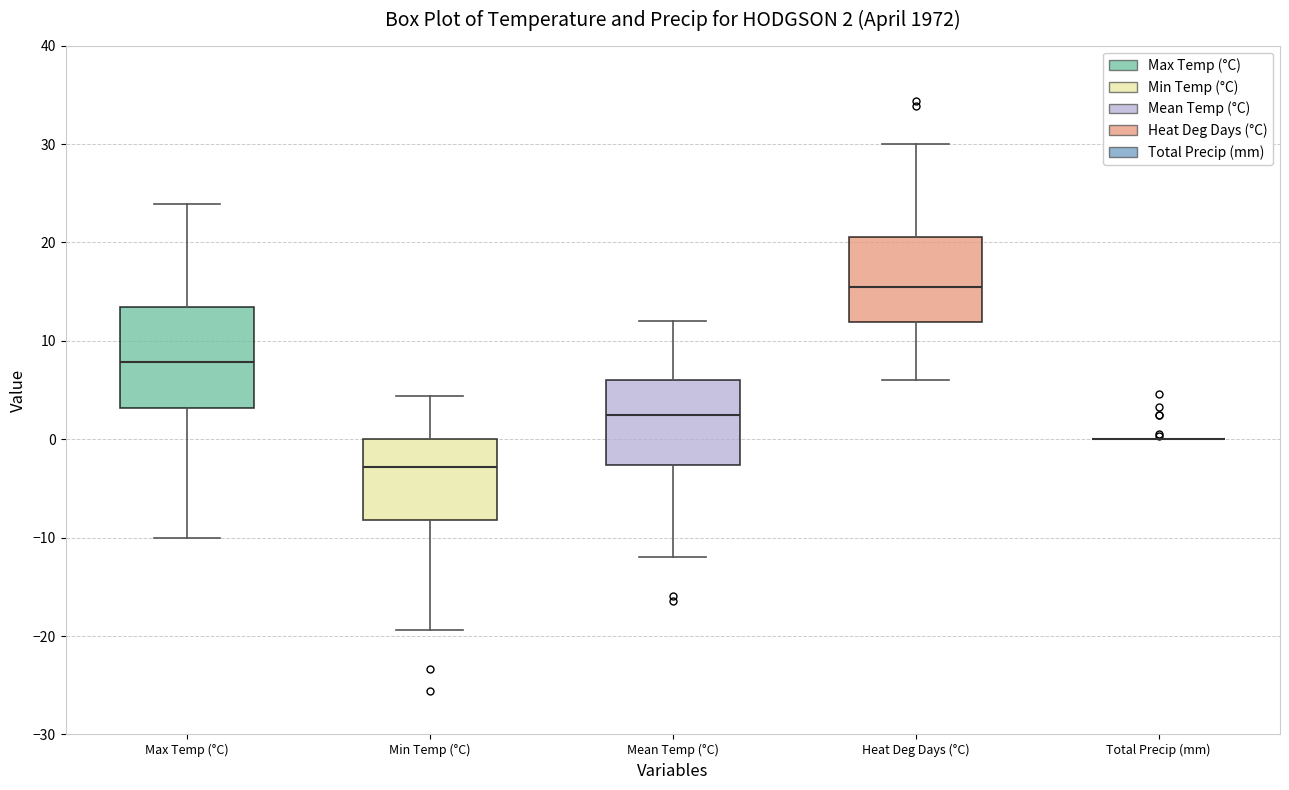

Comparing the boxes themselves (not the whiskers), which one is the tallest?

Max Temp (°C)